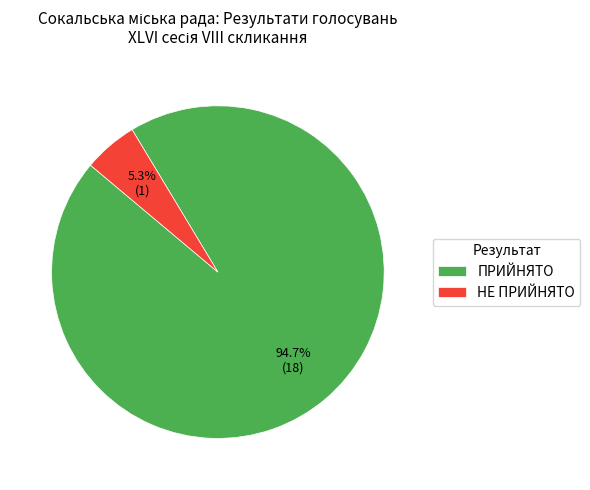

Count the number of slices in the pie.

2